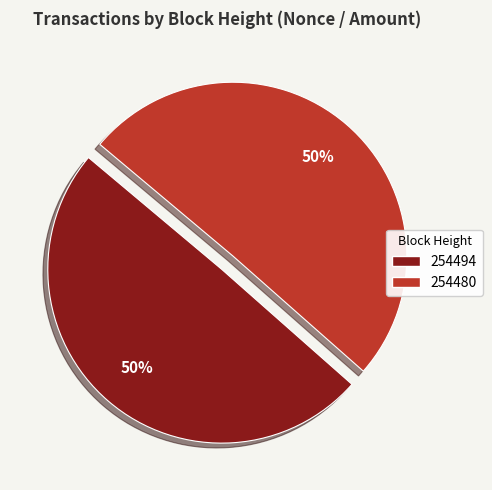

To the nearest percent, what is the average slice percentage?

50%